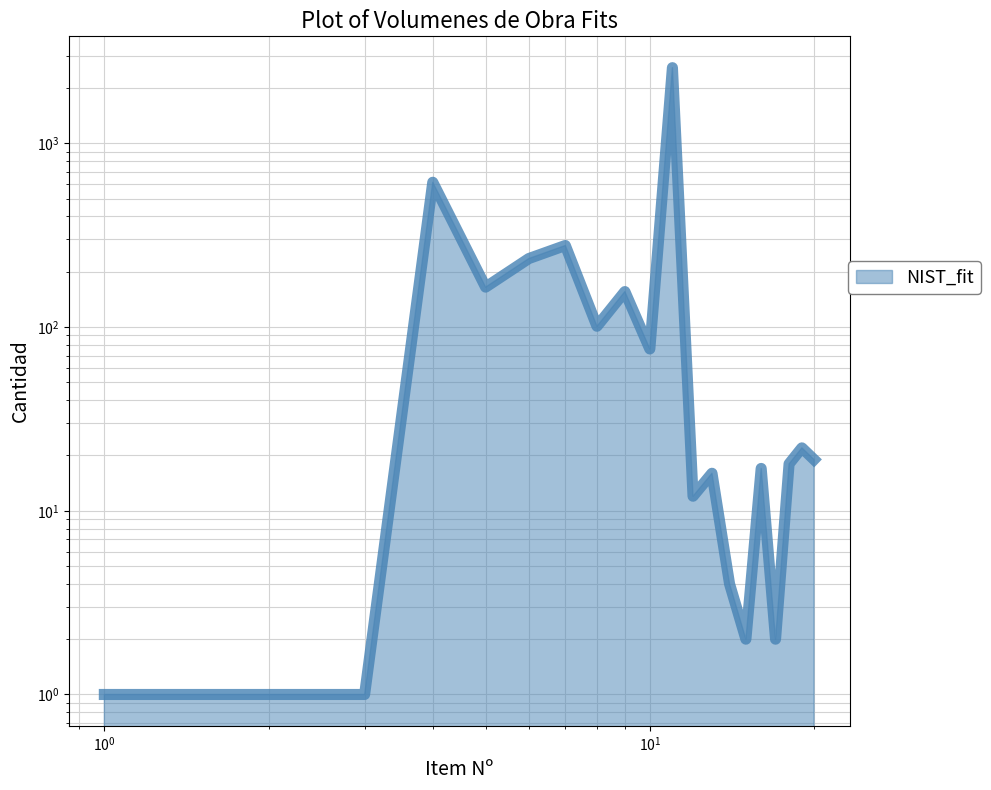

What is the greatest value displayed?

2582